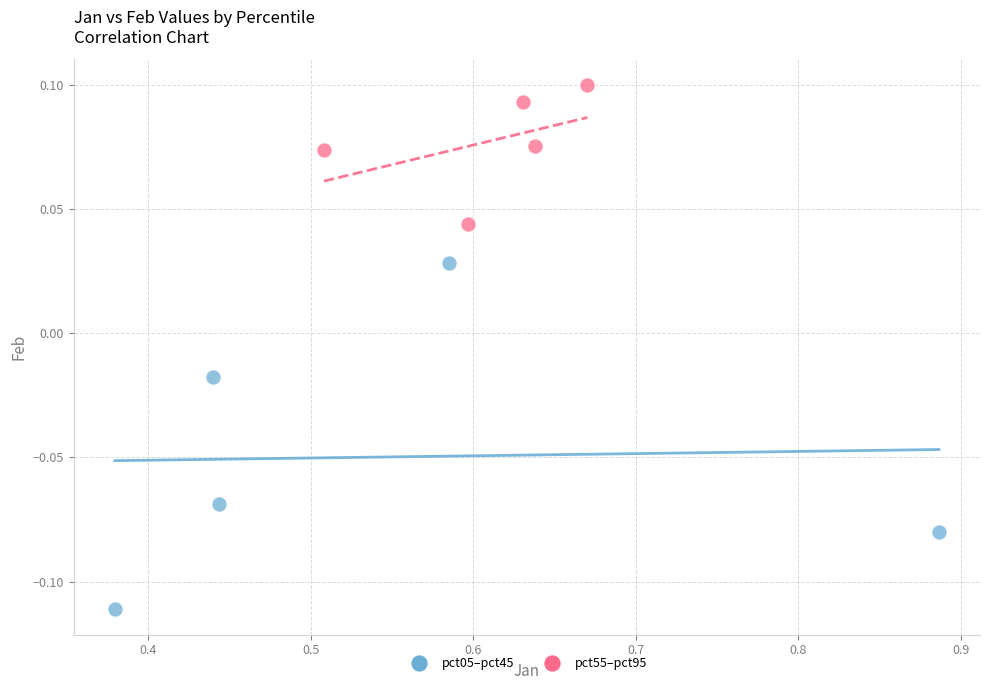

Which series has the largest Y range (max minus min)?

pct05–pct45